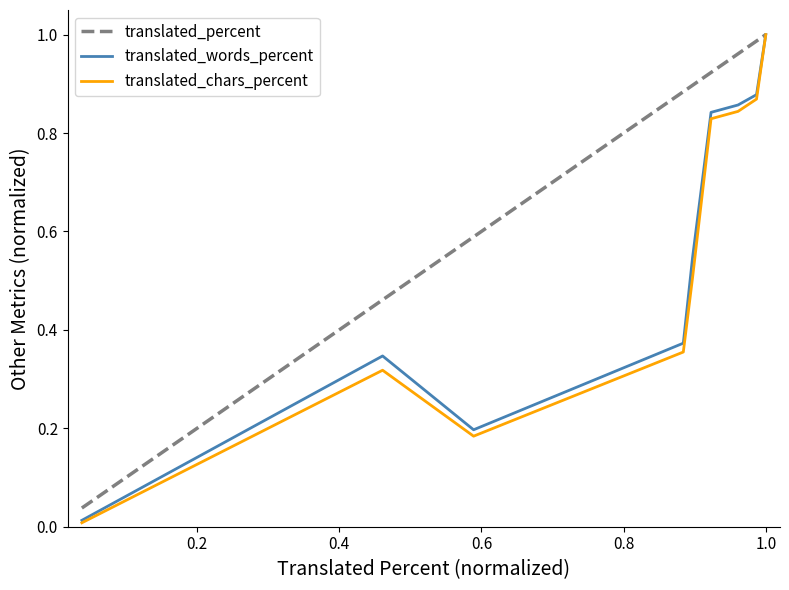

True or false: translated_percent and translated_chars_percent cross at least once.

False